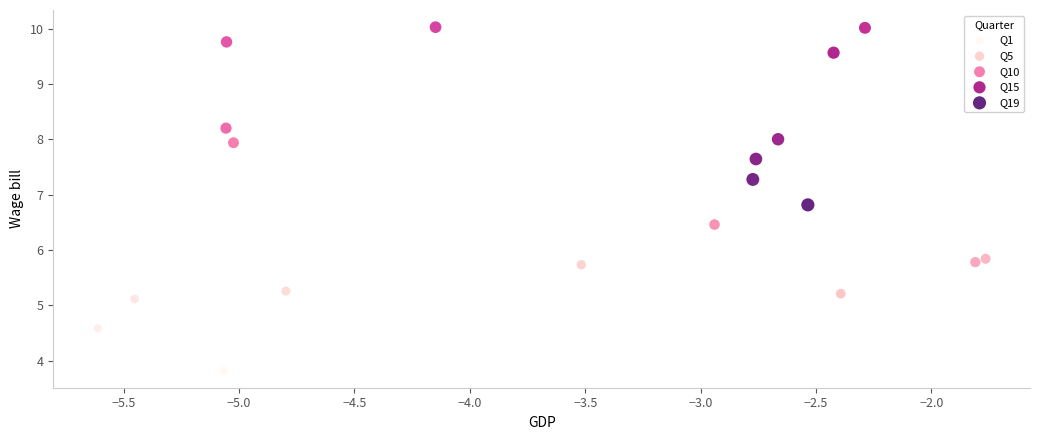

What is the range of Y values (max minus min)?

6.2